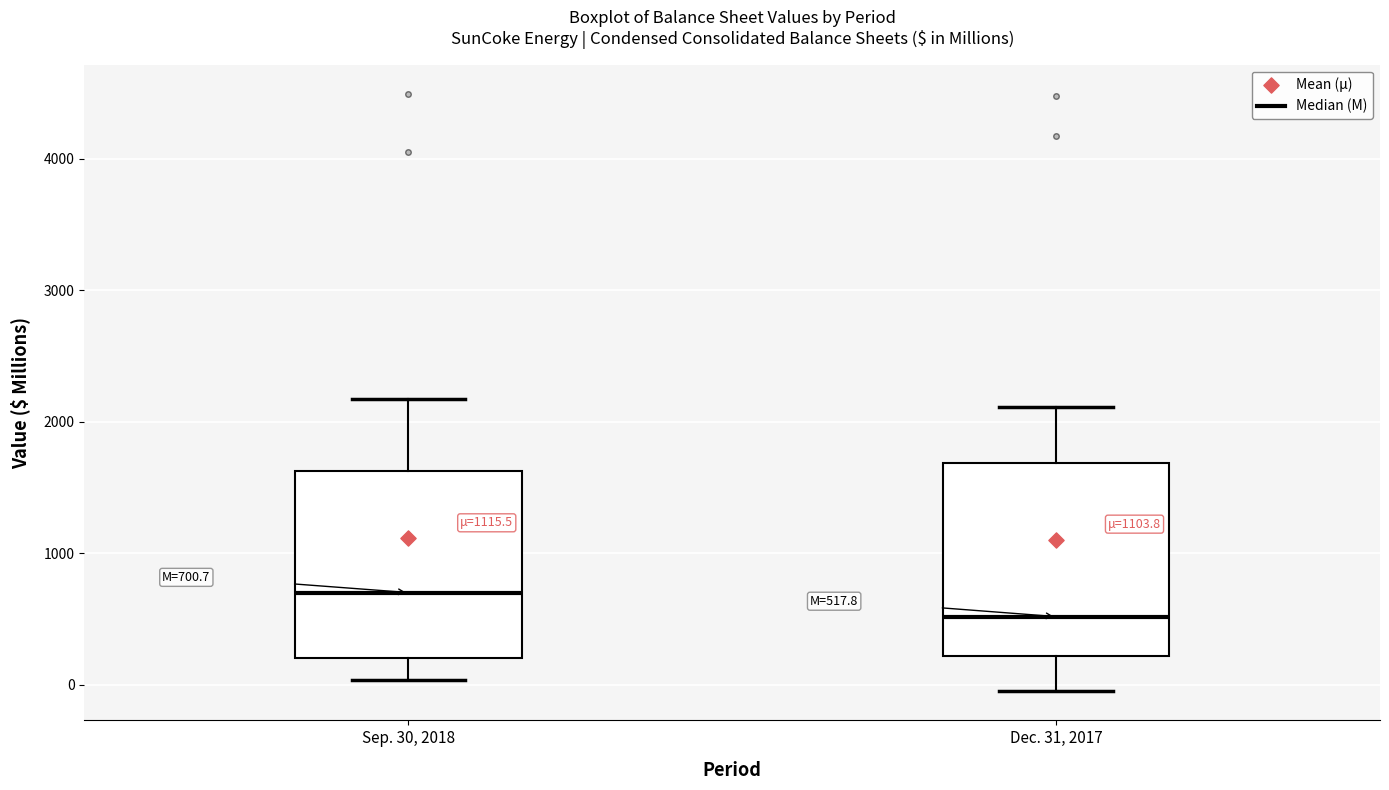

Which box has the highest median line?

Sep. 30, 2018